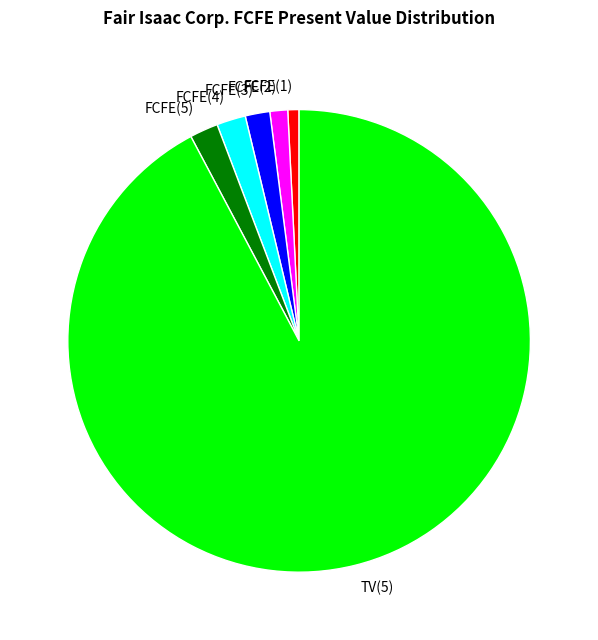

Do FCFE(2) and FCFE(5) together represent more than half of the pie?

No